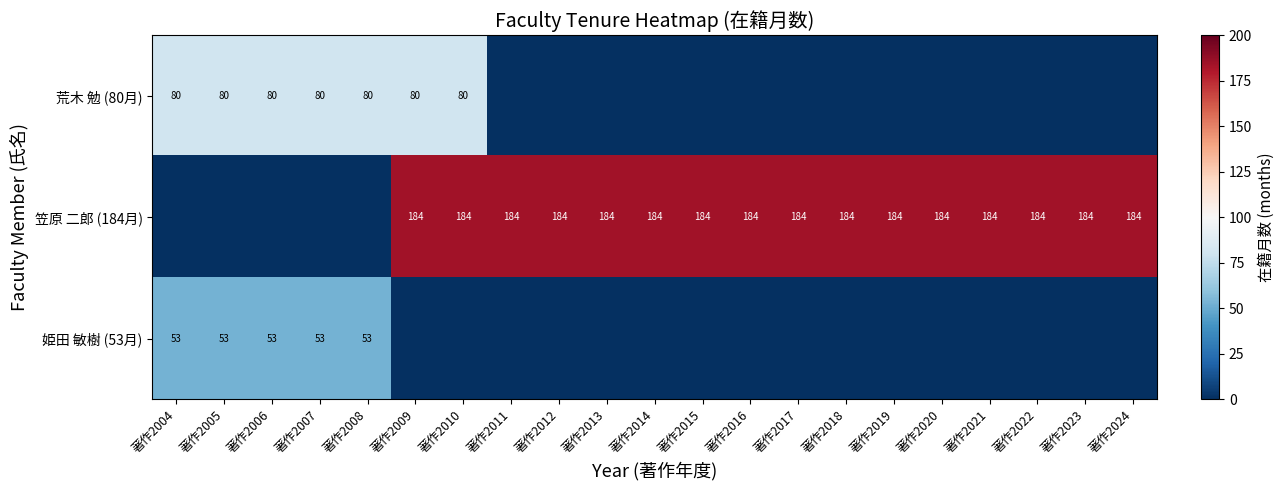

Is it true that 姫田 敏樹 (53月) equals 53 at 著作2006?

True